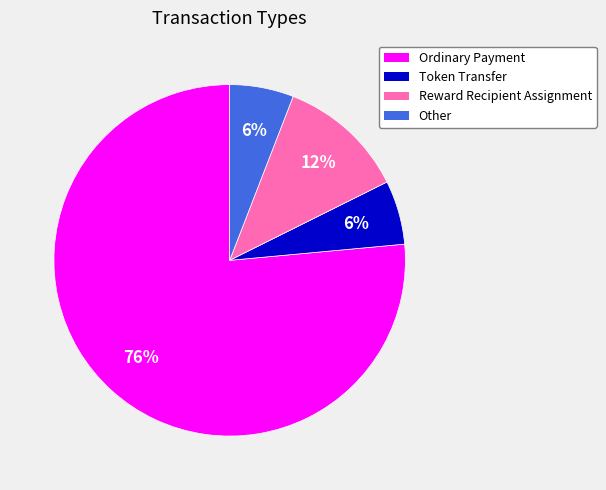

How many slices are in this pie chart?

4